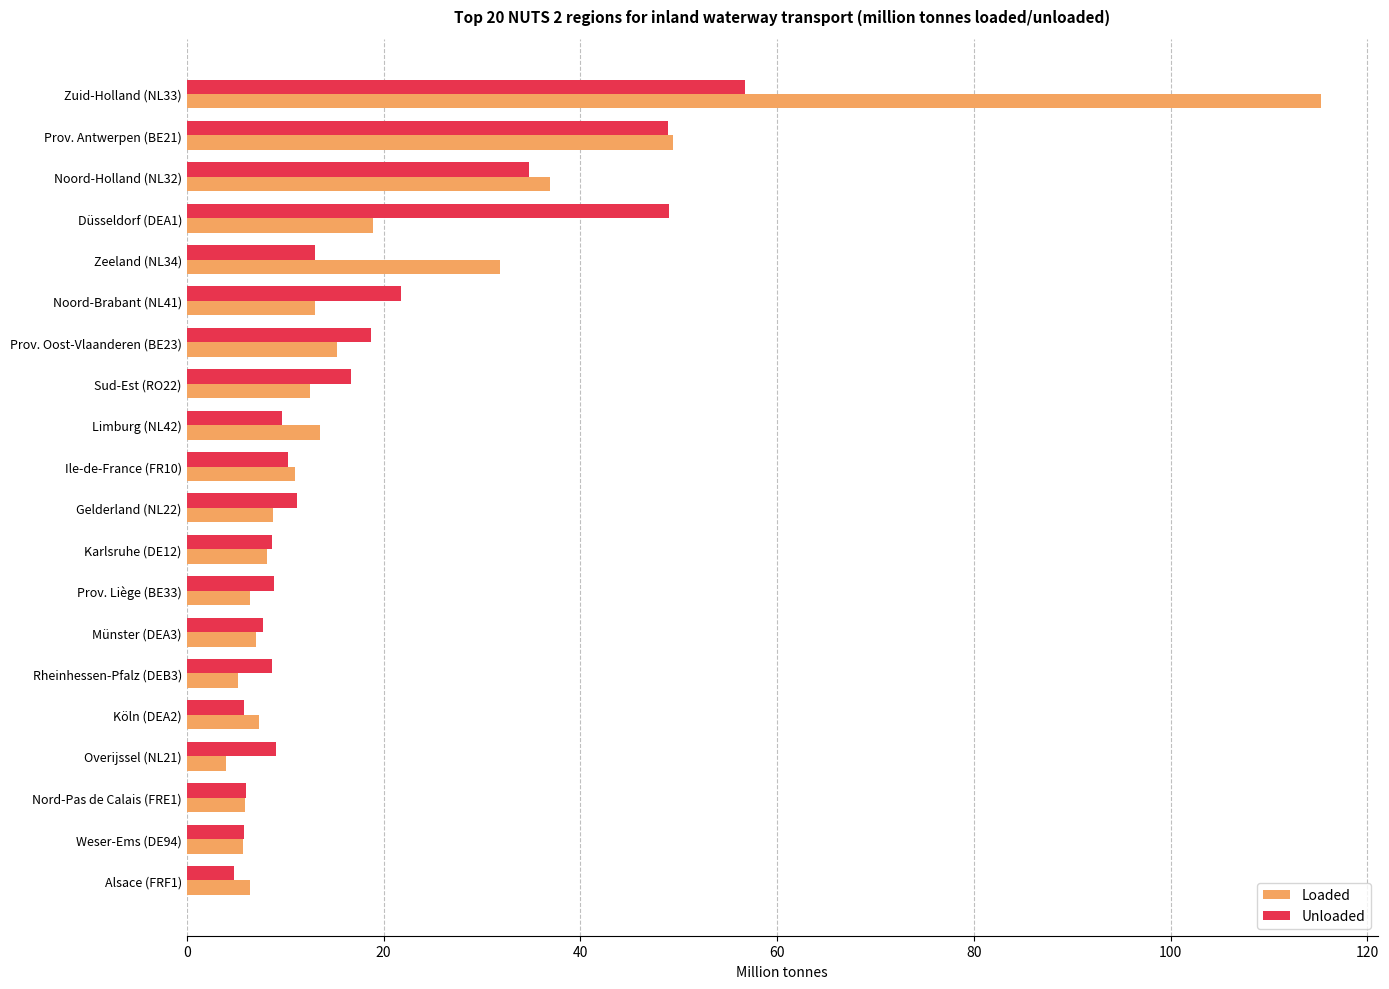

Is the value of Unloaded at Sud-Est (RO22) greater than the value of Loaded at Gelderland (NL22)?

Yes